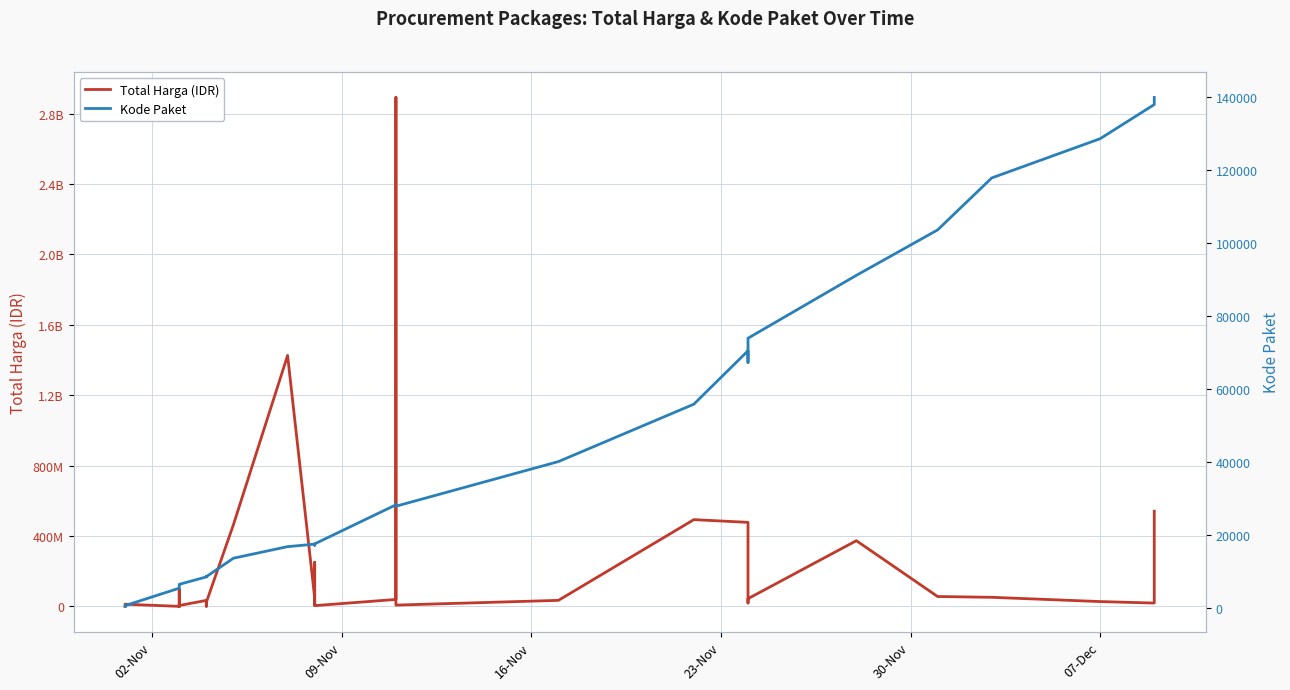

What is the difference between the maximum and minimum values in the Kode Paket series?

139353